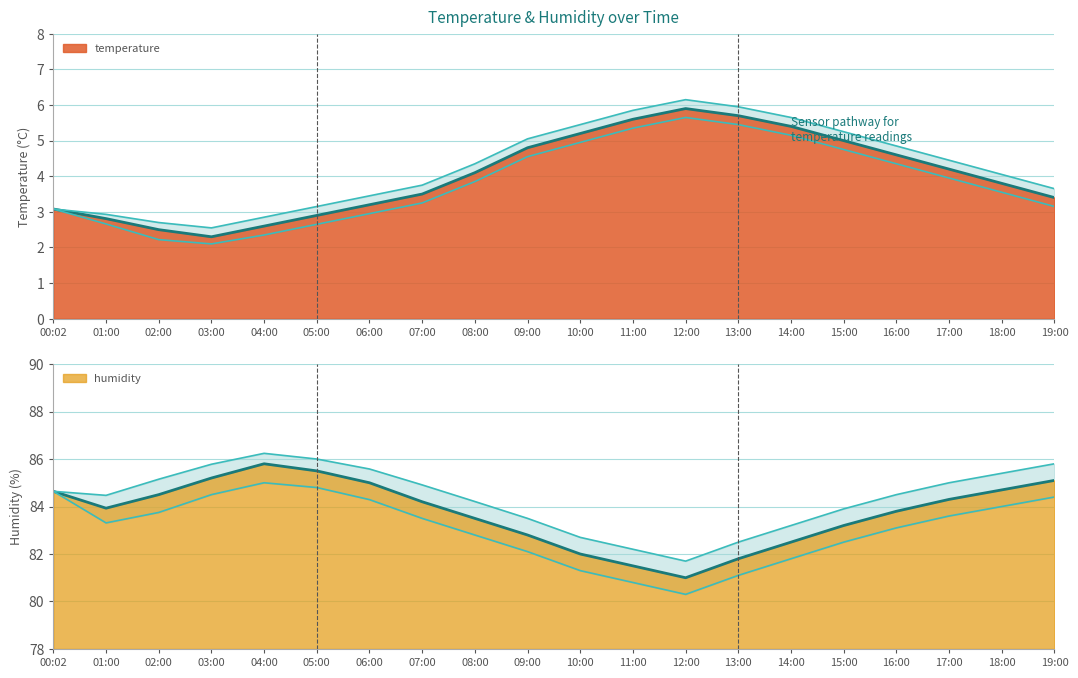

What is the sum of the temp_upper values at 01:00 and 09:00?

8.0